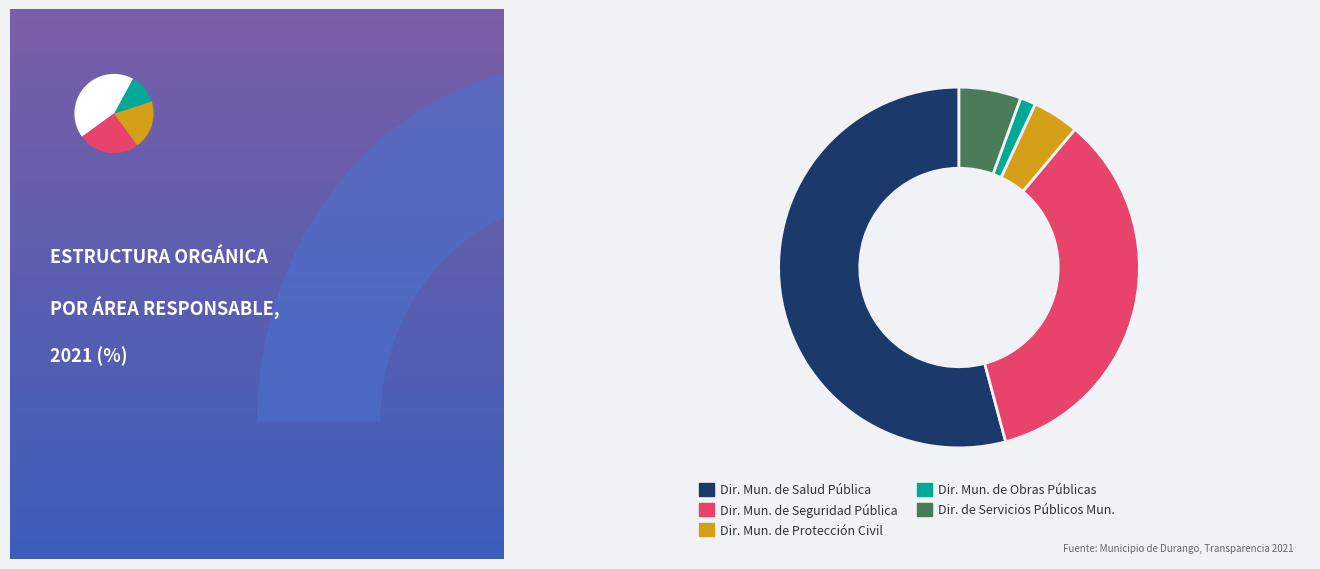

Is it true that Dirección Municipal de Protección Civil is 4% of the pie?

True